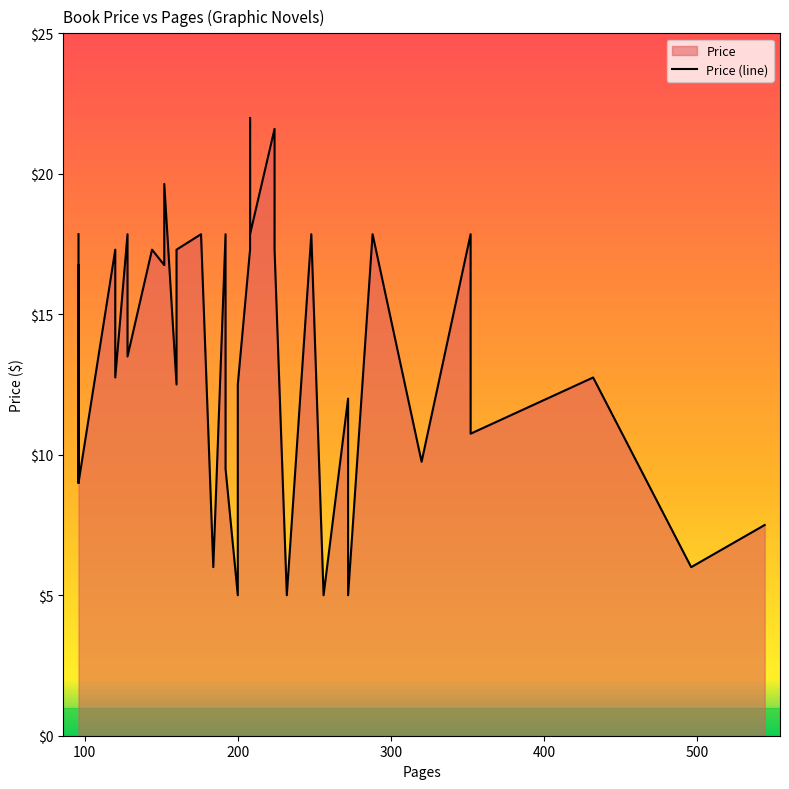

Approximately how many times larger is the value at 544 compared to 192?

0.4